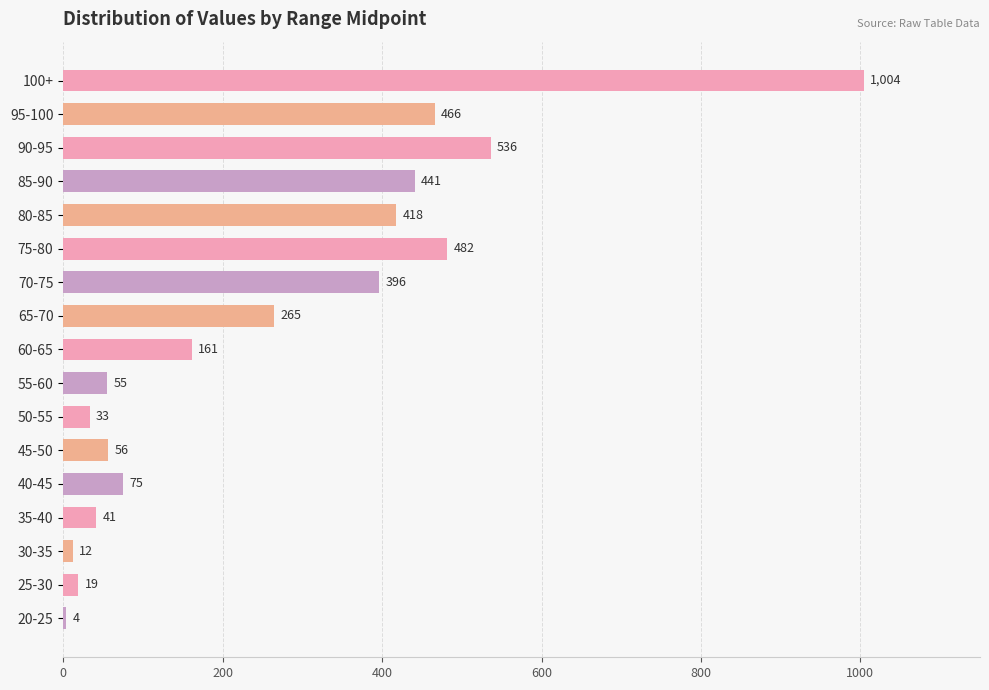

What is the change in value from 25-30 to 50-55?

+14